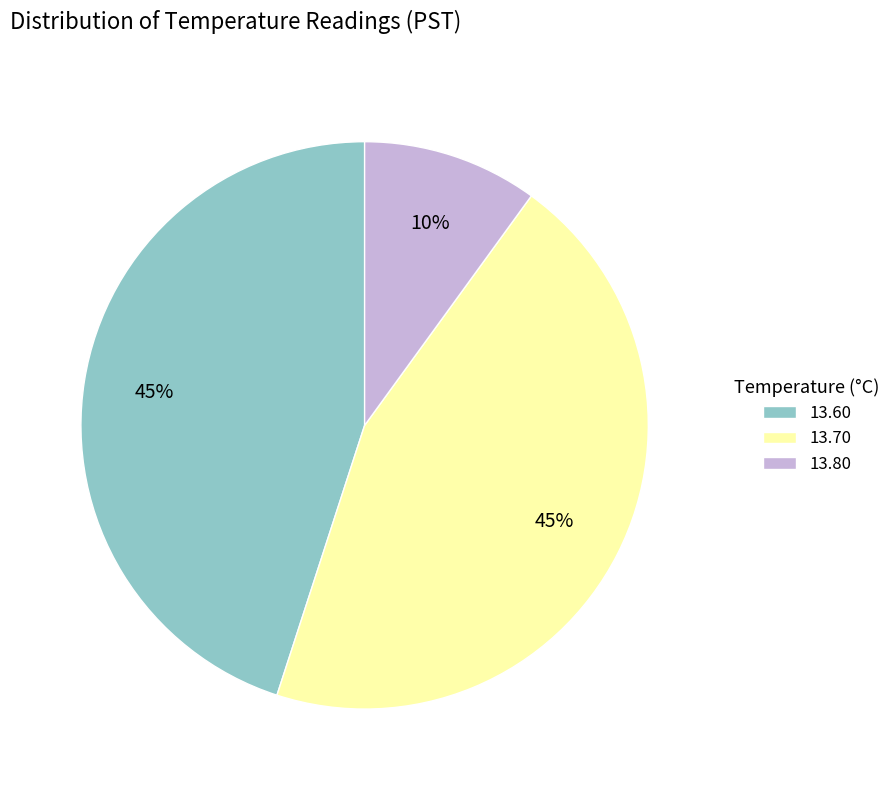

True or false: 13.70 accounts for 59% of the total.

False